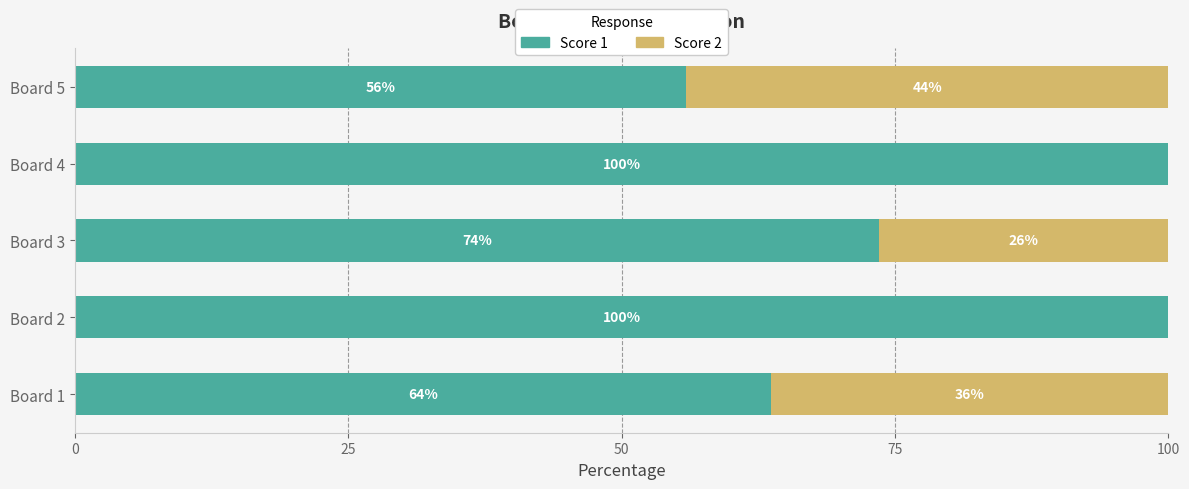

What is the maximum value for Score 1?

100.0